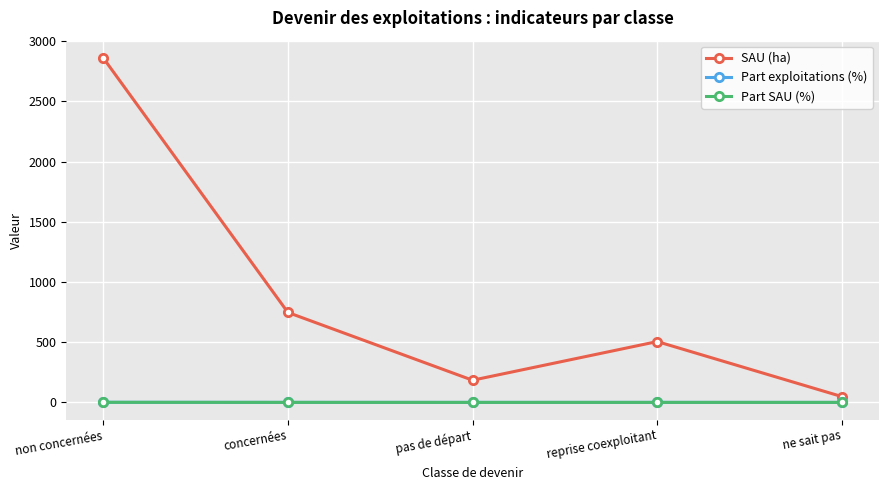

Read the Part exploitations (%) value at reprise coexploitant.

0.1